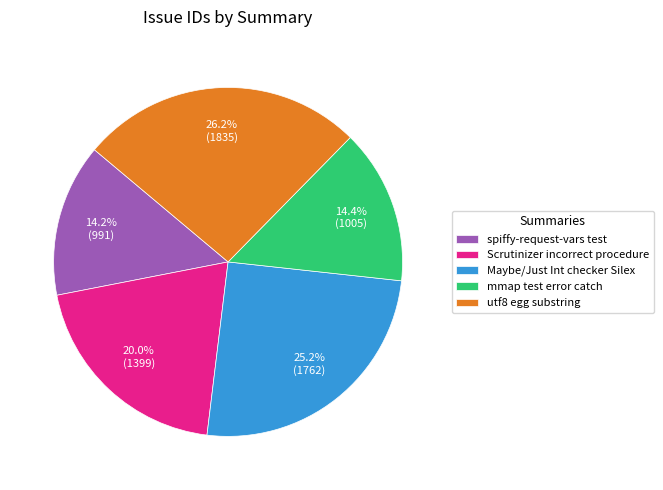

Do Scrutinizer incorrect procedure and mmap test error catch together represent more than half of the pie?

No